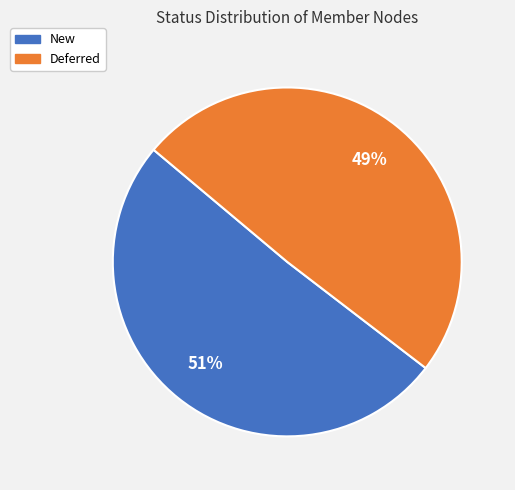

Which slice is the largest?

New